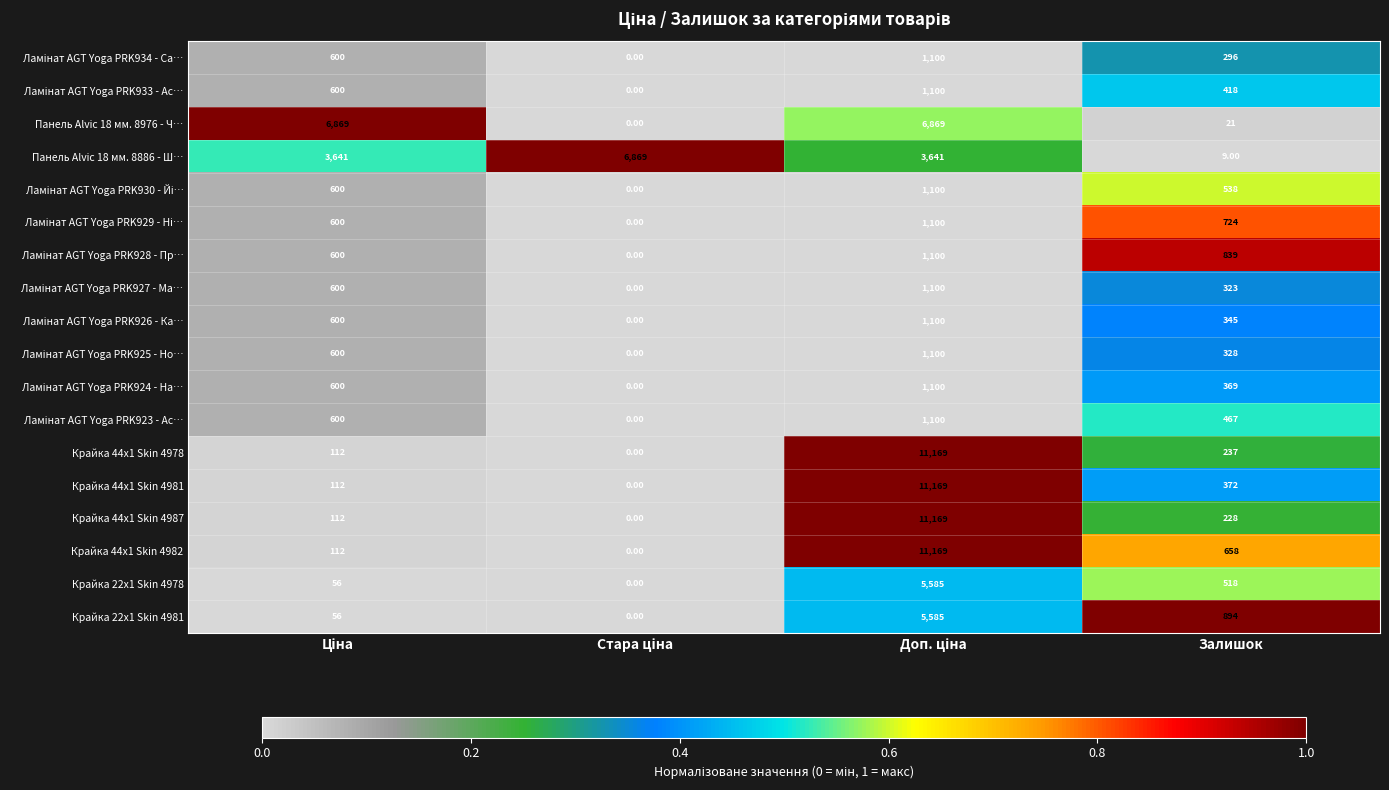

Which series has the largest total across all categories?

Панель Alvic 18 мм. 8886 - Ш…